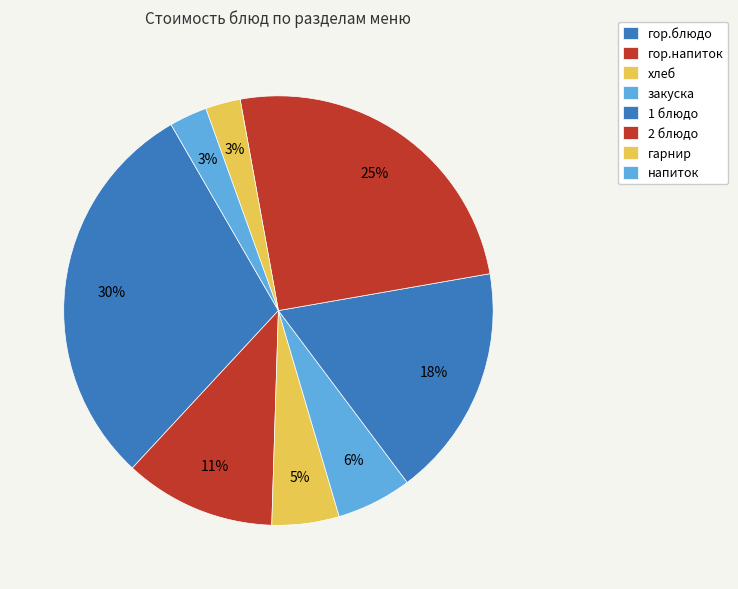

How many slices are in this pie chart?

8